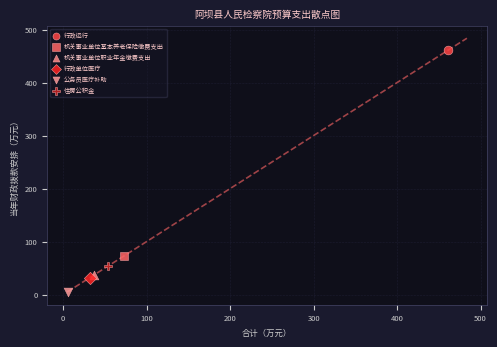

Which series reaches the maximum Y coordinate?

行政运行